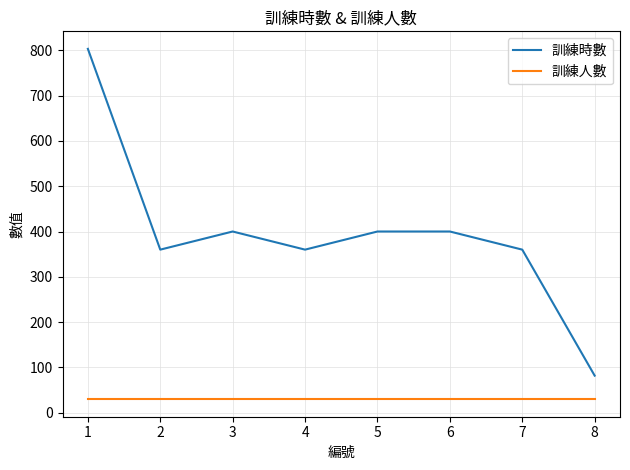

What is the difference between the second highest and second lowest values in the 訓練時數 series?

40